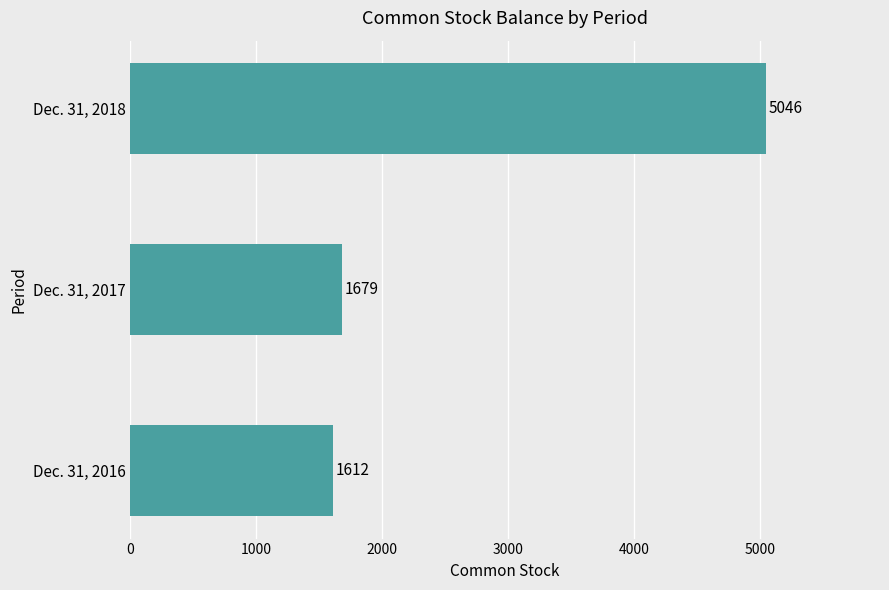

What is the average value?

2779